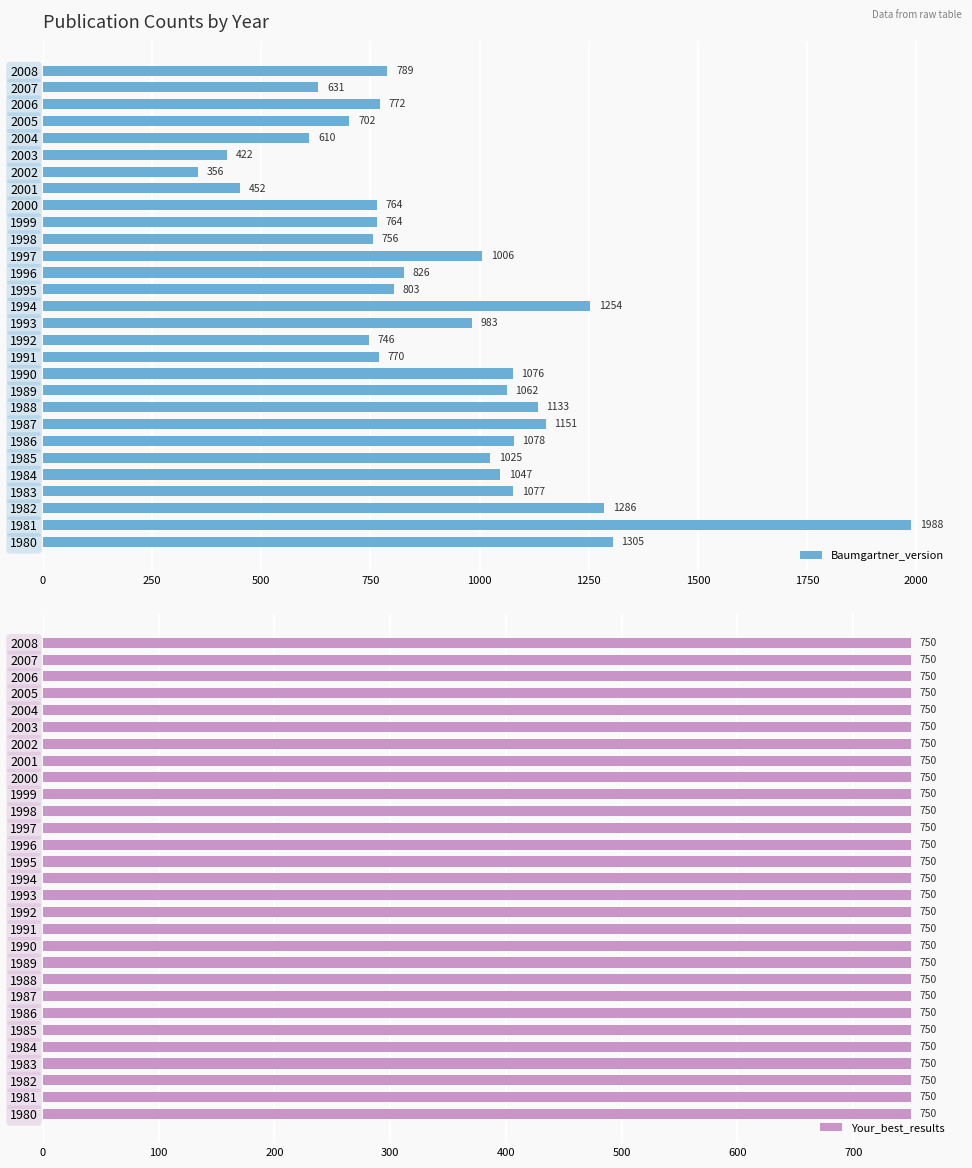

What are all the series names shown in the legend?

Baumgartner_version, Your_best_results